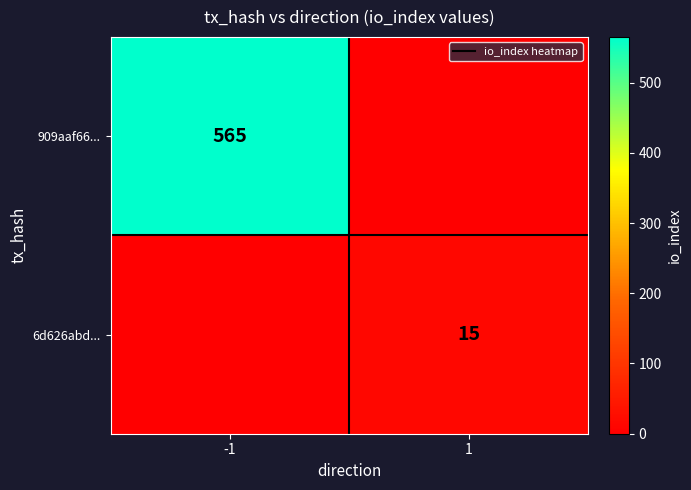

Is it true that 909aaf66... equals 565 at -1?

True